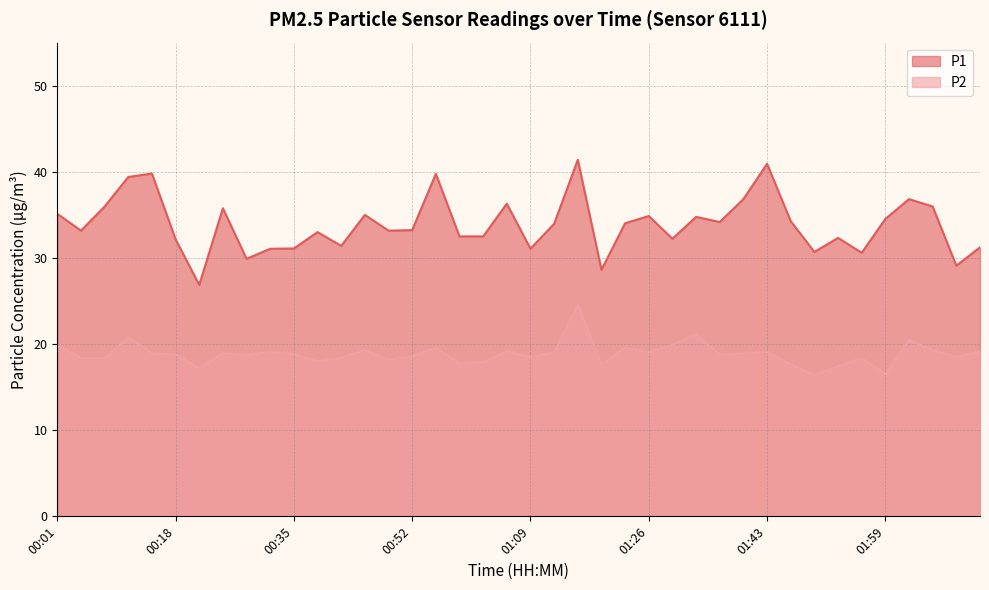

How many interior local peaks does the P2 series have?

12